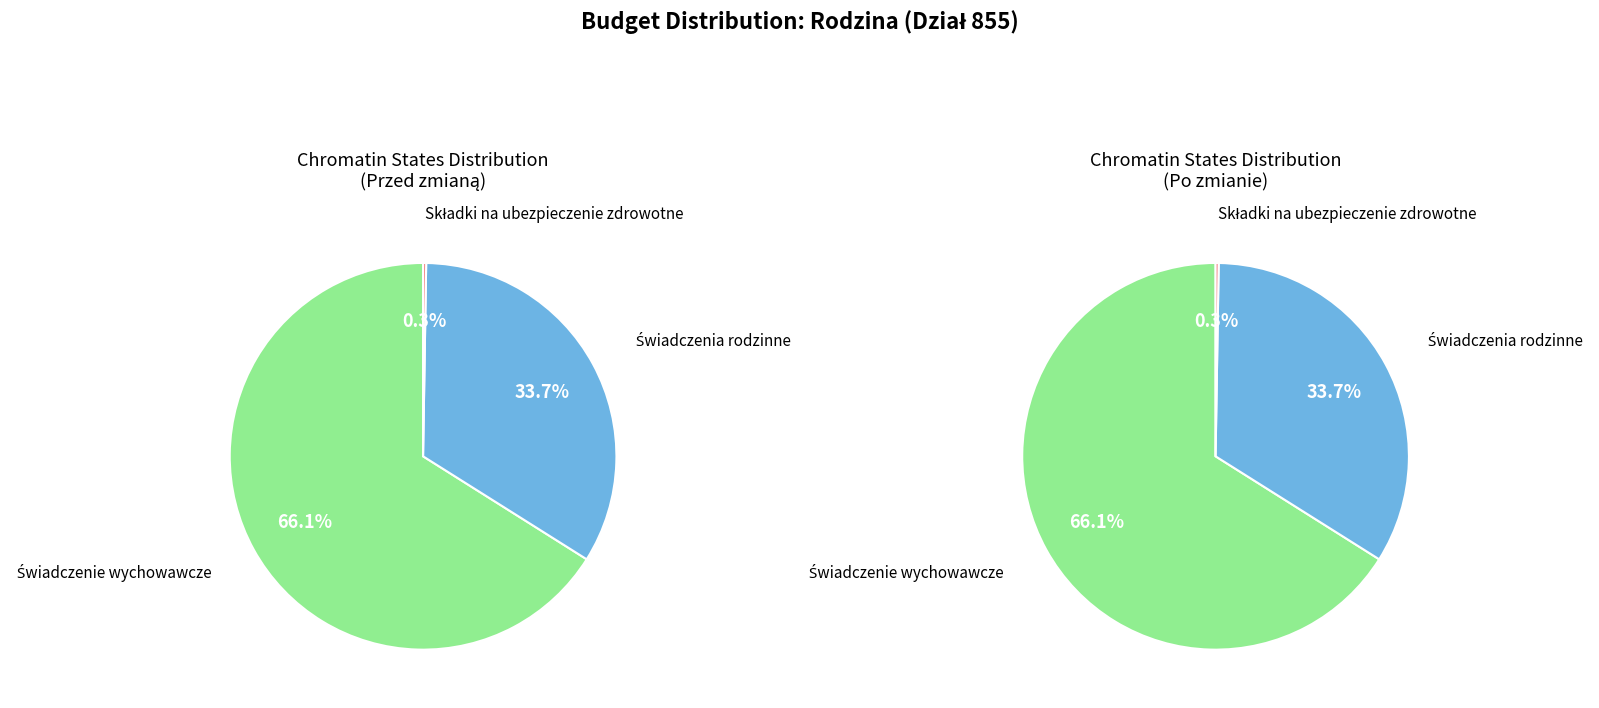

What is the largest slice in the pie chart?

Świadczenie wychowawcze